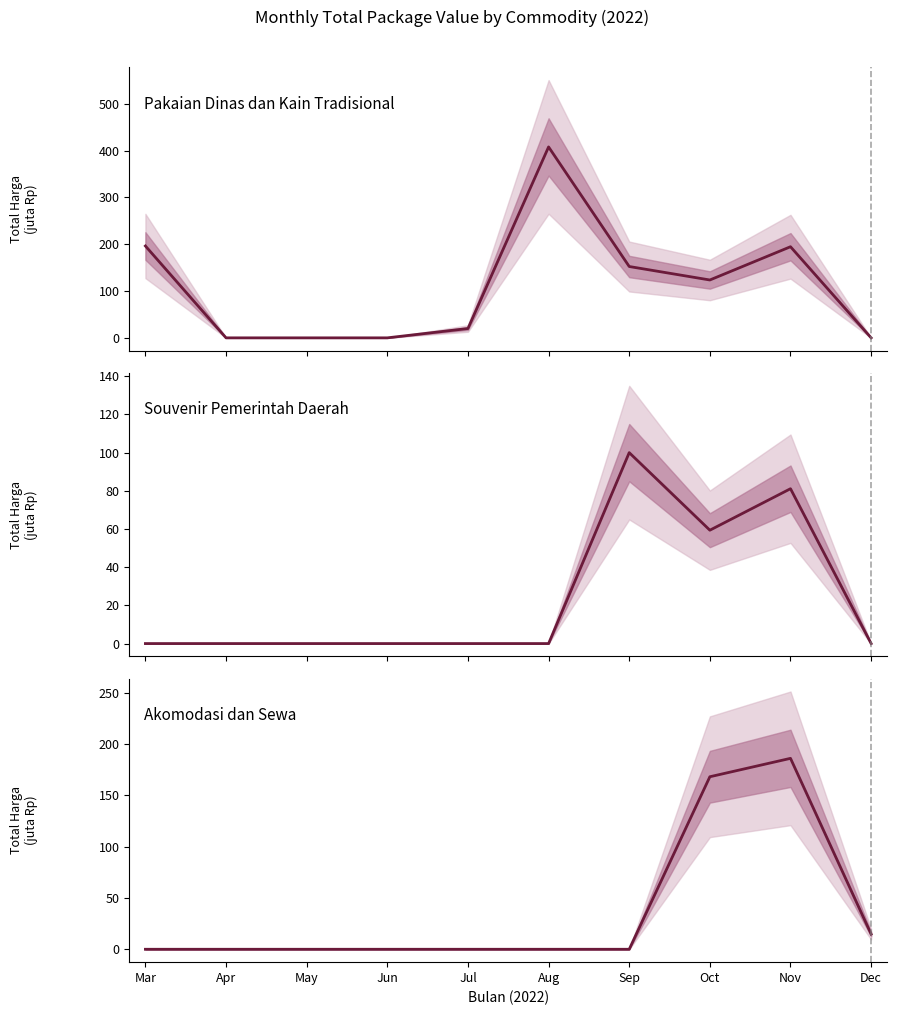

Read the Akomodasi dan Sewa value at Dec.

14.8